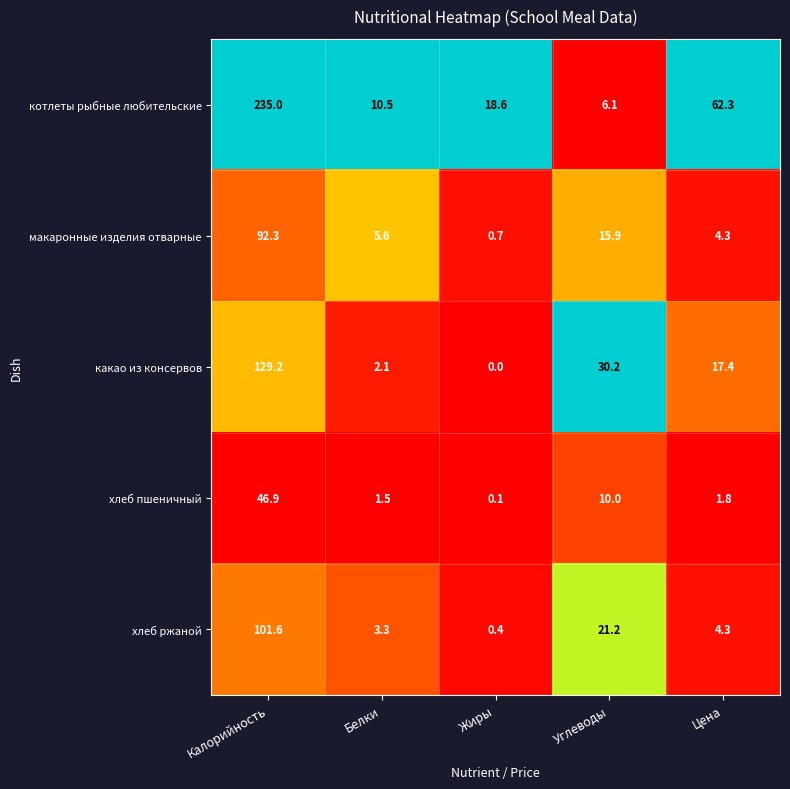

Which label corresponds to the largest value in the chart?

Калорийность